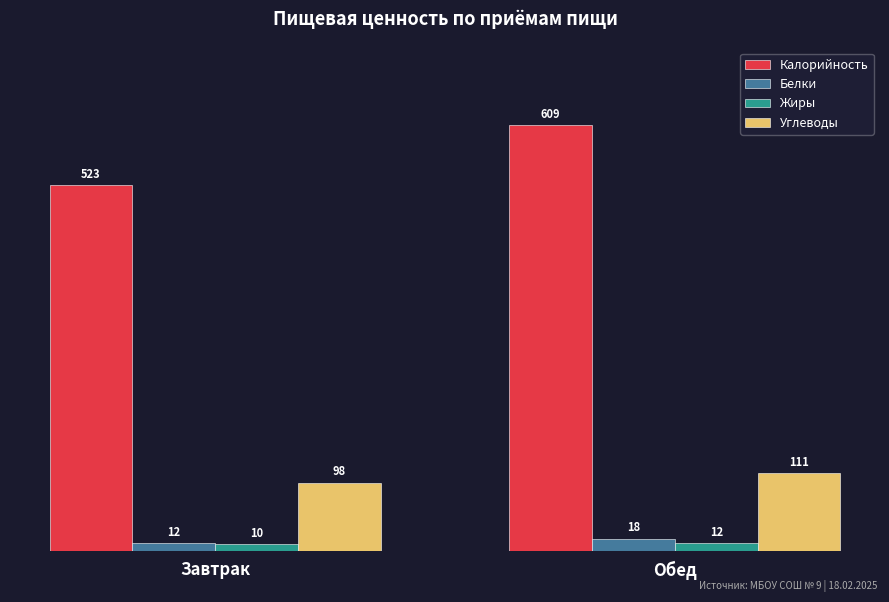

Is it true that Калорийность equals 523 at Завтрак?

True